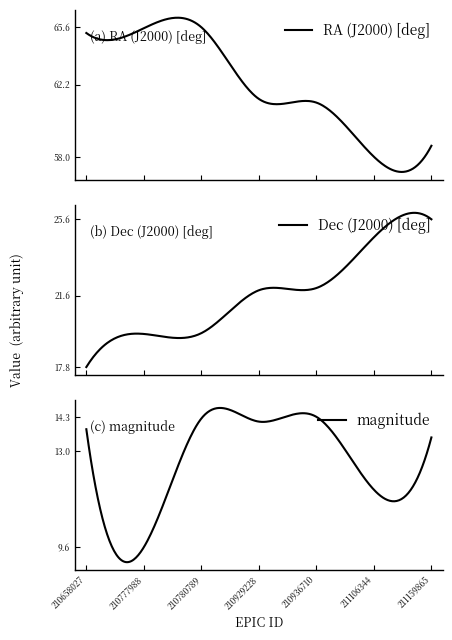

At 210777988, list the series in order from smallest to largest.

magnitude, Dec (J2000) [deg], RA (J2000) [deg]